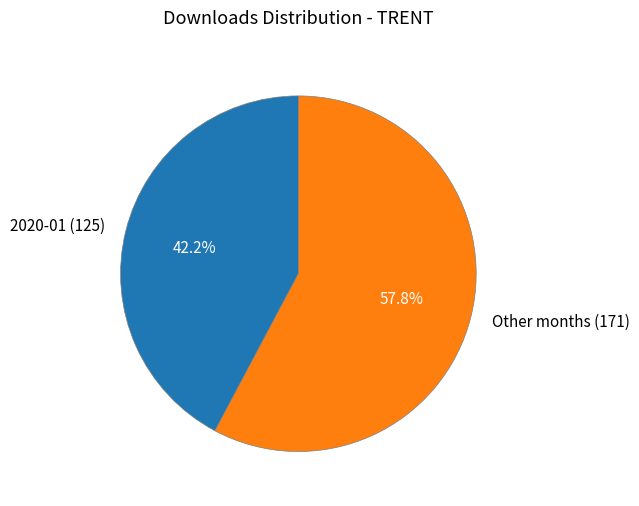

Approximately how many times larger is the value at 2020-01 (125) compared to Other months (171)?

0.7